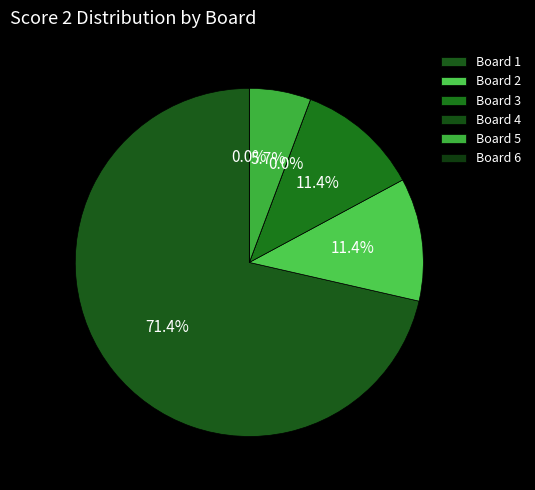

Rank the categories by value from lowest to highest.

Board 4, Board 6, Board 5, Board 2, Board 3, Board 1